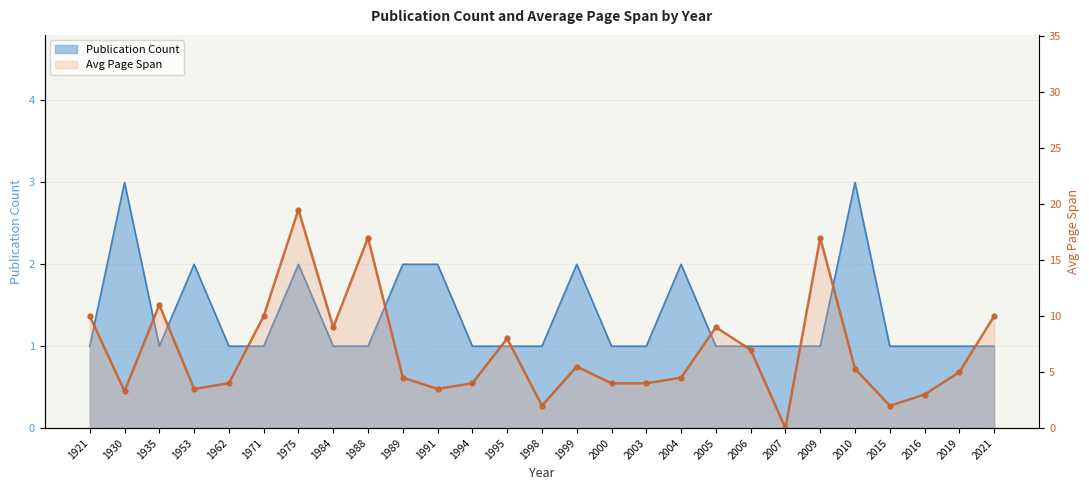

How many interior local valleys (lower than both neighbors) does the data have?

7